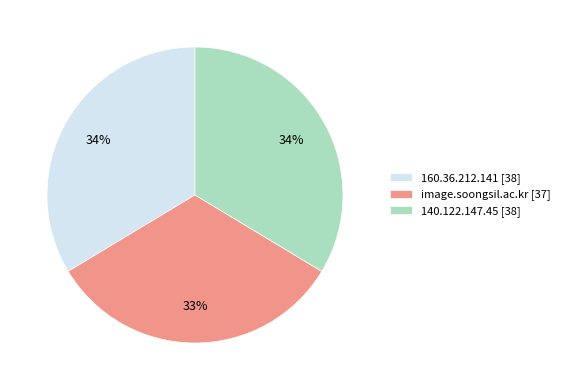

True or false: image.soongsil.ac.kr [37] accounts for 26% of the total.

False